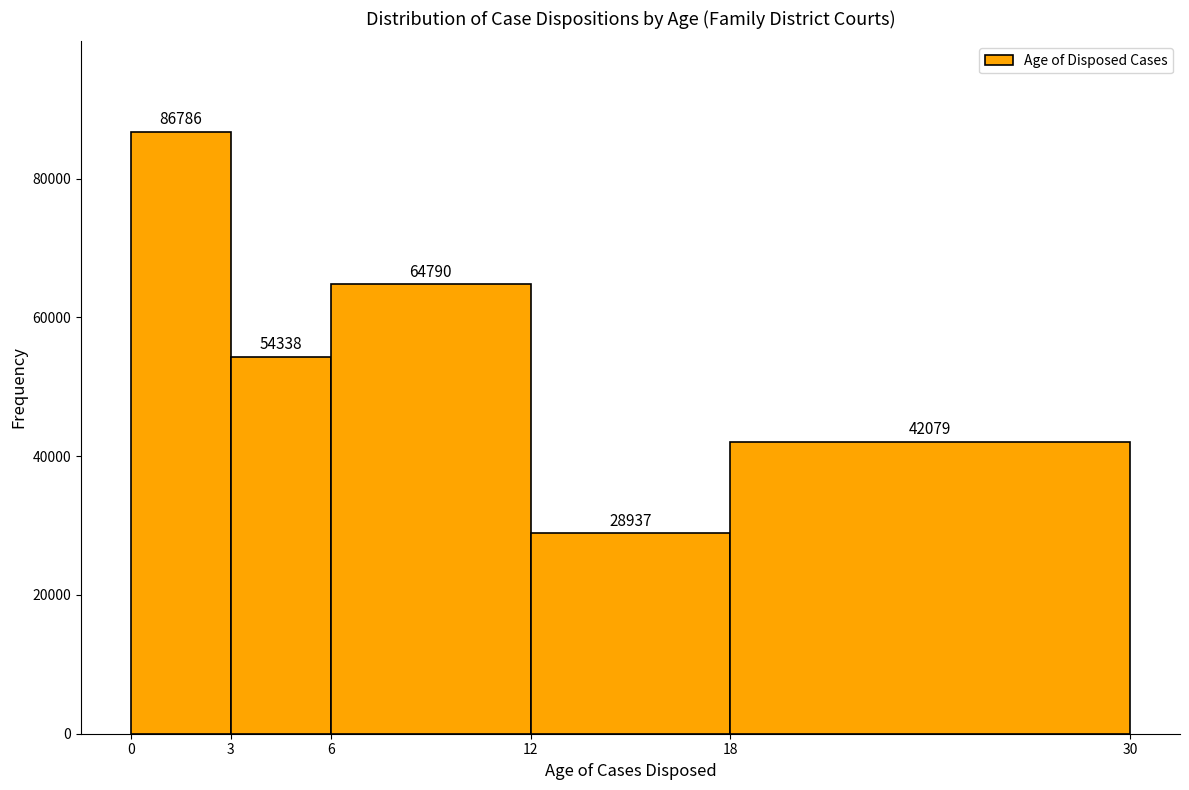

How tall is the bar that spans 6 to 12 on the x-axis?

64790